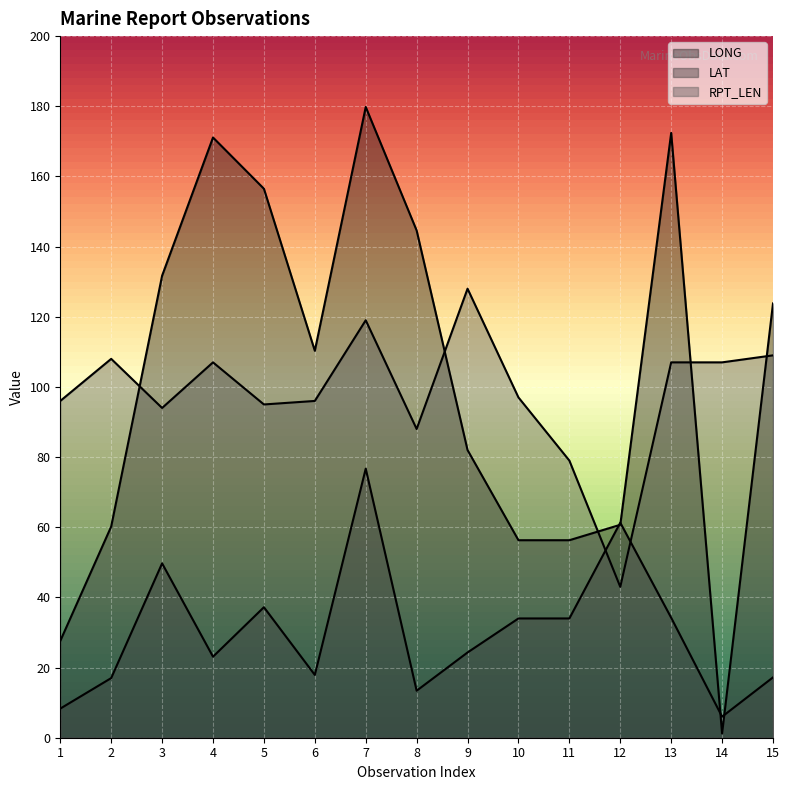

What is the spread (max minus min) of values at 14?

105.8